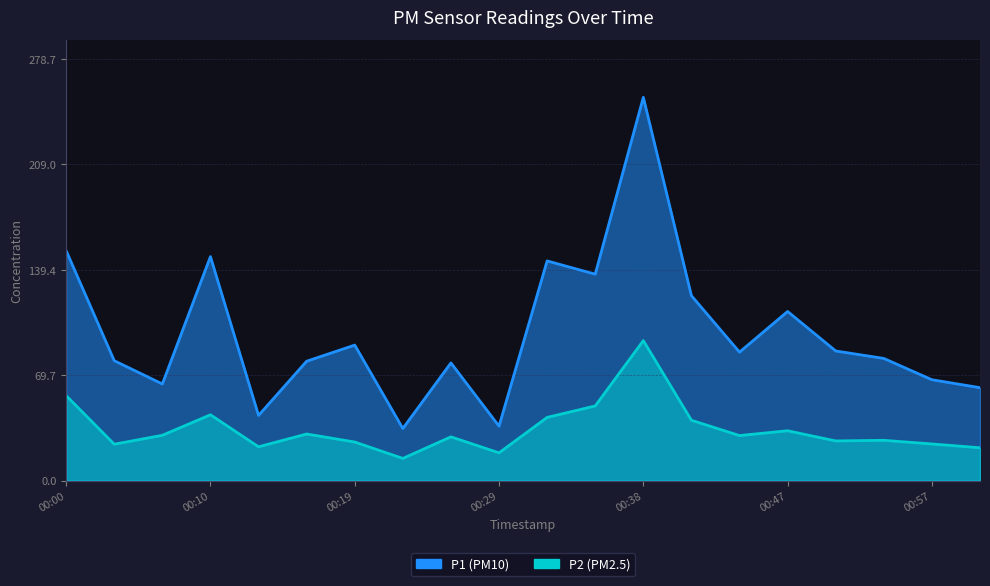

What is the difference between the maximum and second lowest values in the P1 series?

217.4